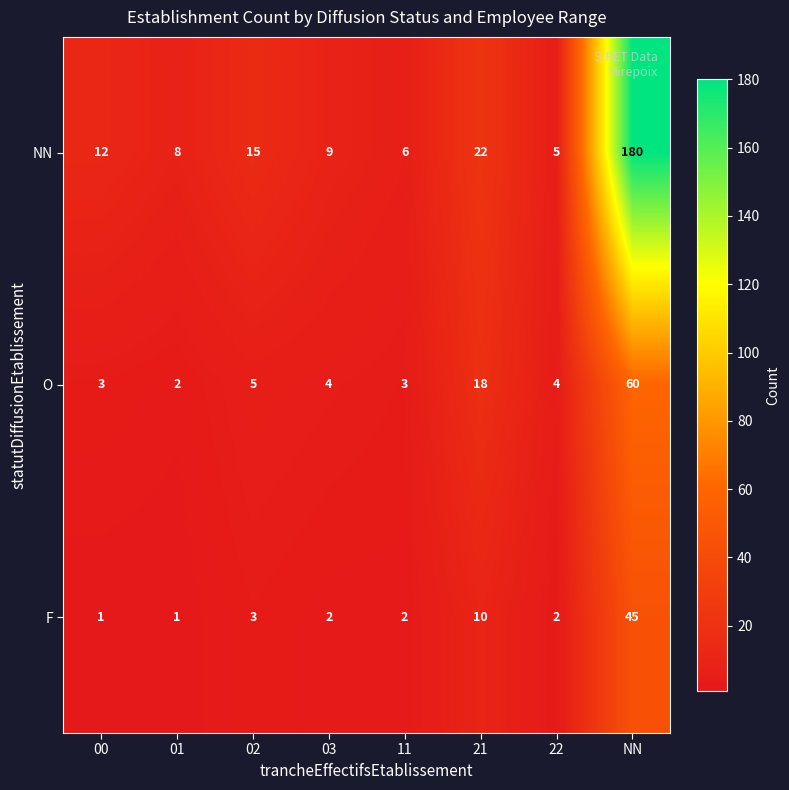

List the series in order of their overall mean, lowest first.

F, O, NN